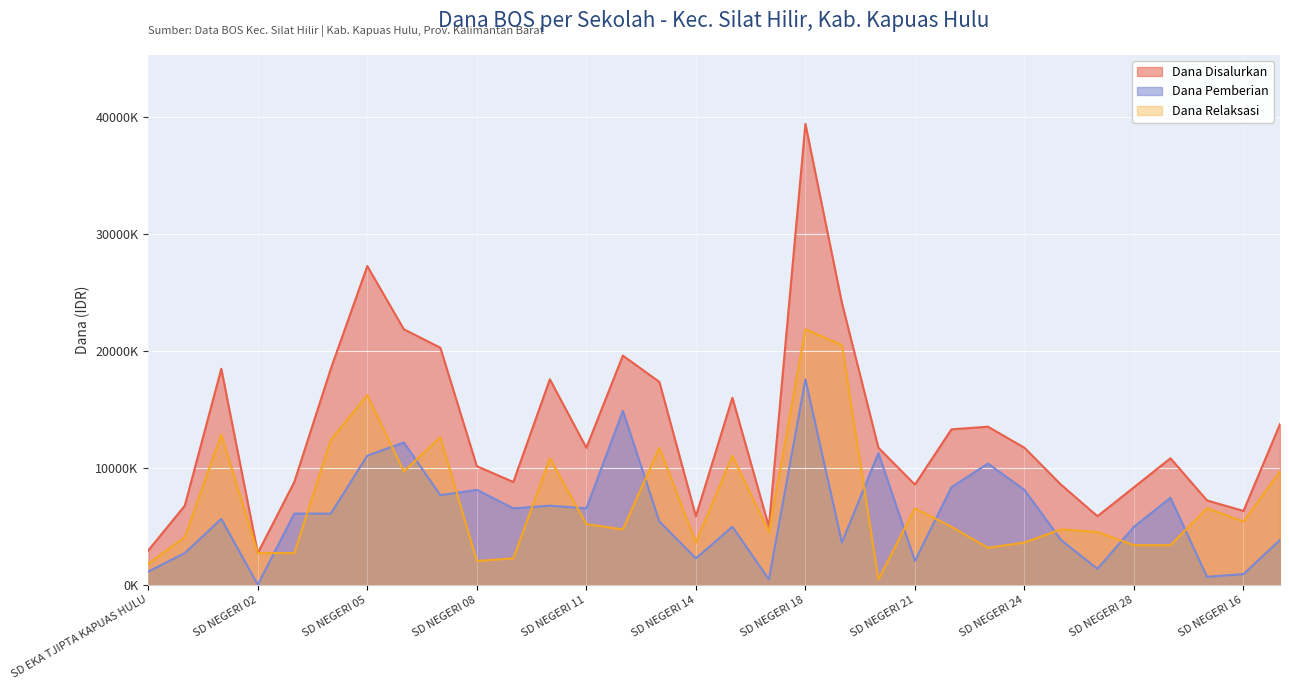

List the series in order of their overall mean, highest first.

Dana Disalurkan, Dana Relaksasi, Dana Pemberian